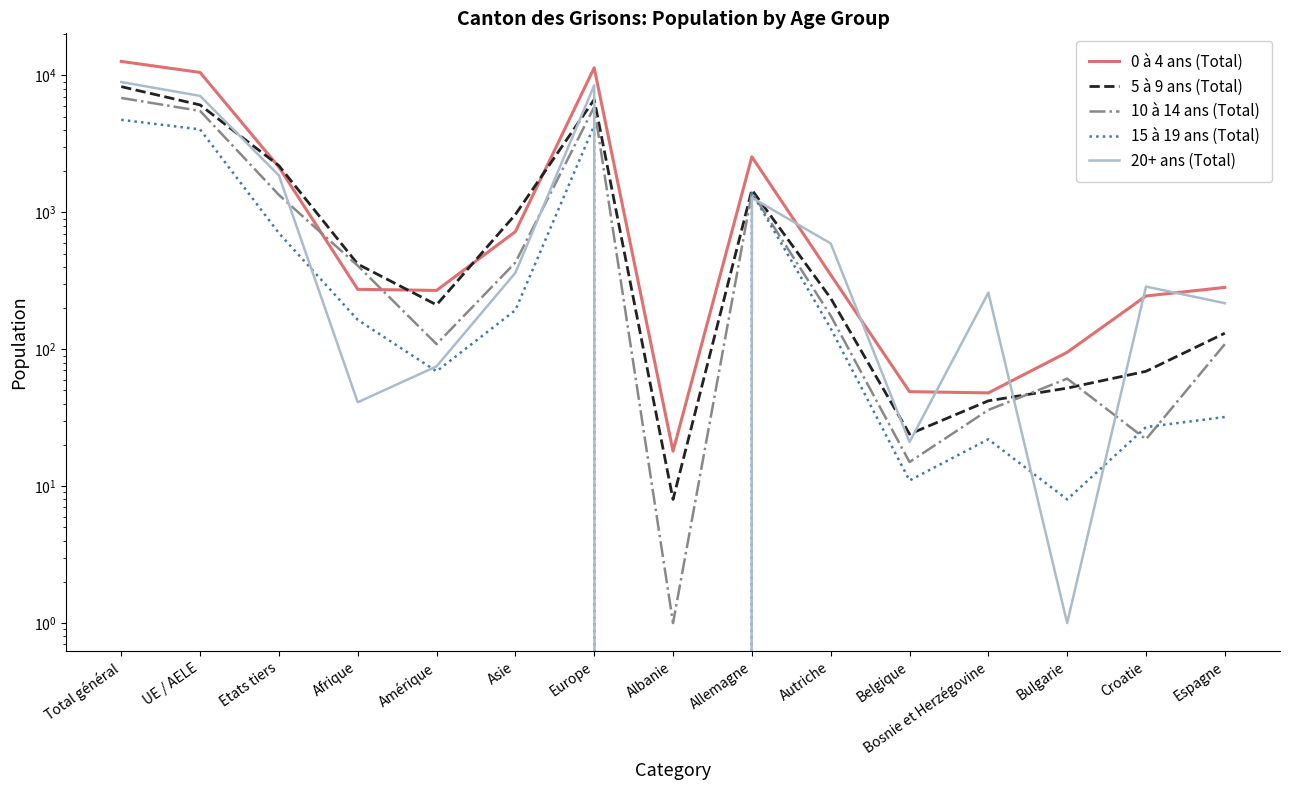

Reading left to right, list all the values displayed in this chart.

0 à 4 ans (Total): Total général=12668	UE / AELE=10526	Etats tiers=2142	Afrique=274	Amérique=269	Asie=723	Europe=11378	Albanie=18	Allemagne=2548	Autriche=350	Belgique=49	Bosnie et Herzégovine=48	Bulgarie=95	Croatie=245	Espagne=283
5 à 9 ans (Total): Total général=8288	UE / AELE=6093	Etats tiers=2195	Afrique=419	Amérique=211	Asie=964	Europe=6674	Albanie=8	Allemagne=1460	Autriche=236	Belgique=24	Bosnie et Herzégovine=42	Bulgarie=52	Croatie=69	Espagne=131
10 à 14 ans (Total): Total général=6851	UE / AELE=5510	Etats tiers=1341	Afrique=408	Amérique=109	Asie=430	Europe=5893	Albanie=1	Allemagne=1395	Autriche=176	Belgique=15	Bosnie et Herzégovine=36	Bulgarie=61	Croatie=22	Espagne=109
15 à 19 ans (Total): Total général=4742	UE / AELE=4037	Etats tiers=705	Afrique=164	Amérique=69	Asie=193	Europe=4303	Albanie=0	Allemagne=1393	Autriche=142	Belgique=11	Bosnie et Herzégovine=22	Bulgarie=8	Croatie=27	Espagne=32
20+ ans (Total): Total général=8956	UE / AELE=7095	Etats tiers=1861	Afrique=41	Amérique=75	Asie=362	Europe=8469	Albanie=0	Allemagne=1280	Autriche=593	Belgique=21	Bosnie et Herzégovine=259	Bulgarie=1	Croatie=287	Espagne=217